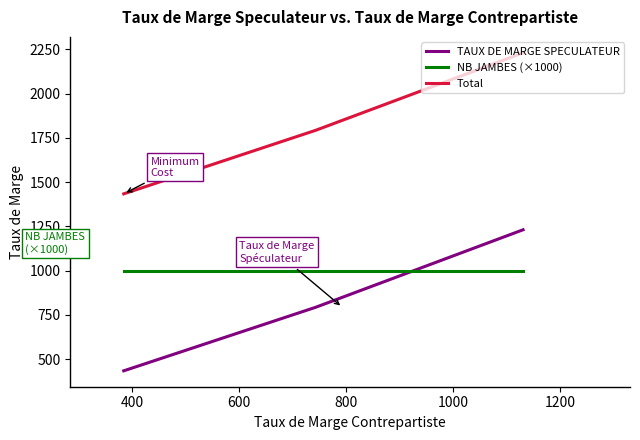

Which series has the largest total across all categories?

Total